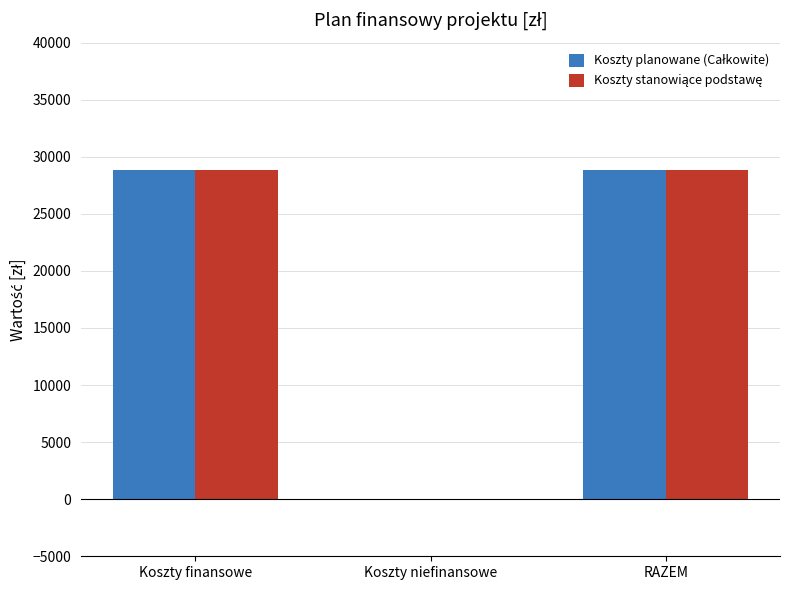

Between Koszty niefinansowe and RAZEM, which is larger?

RAZEM